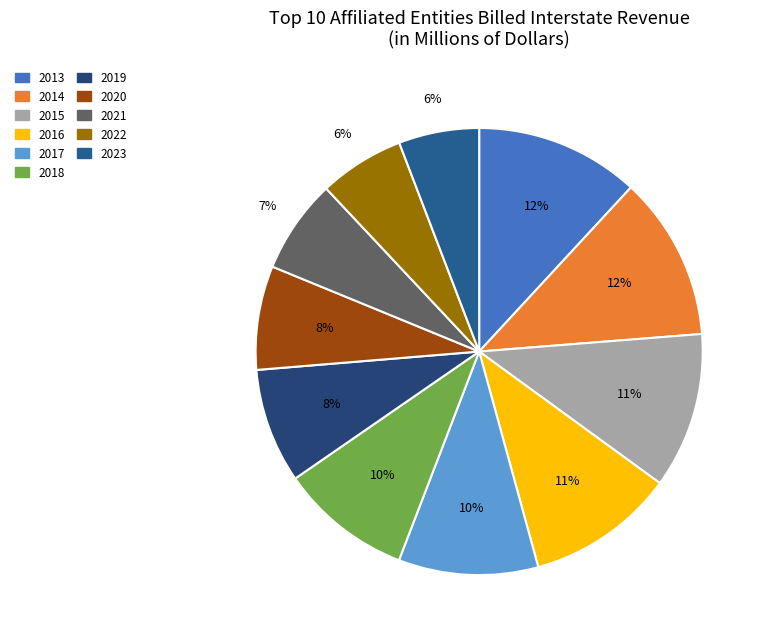

The 2021 slice represents 7% of the pie. True or false?

True